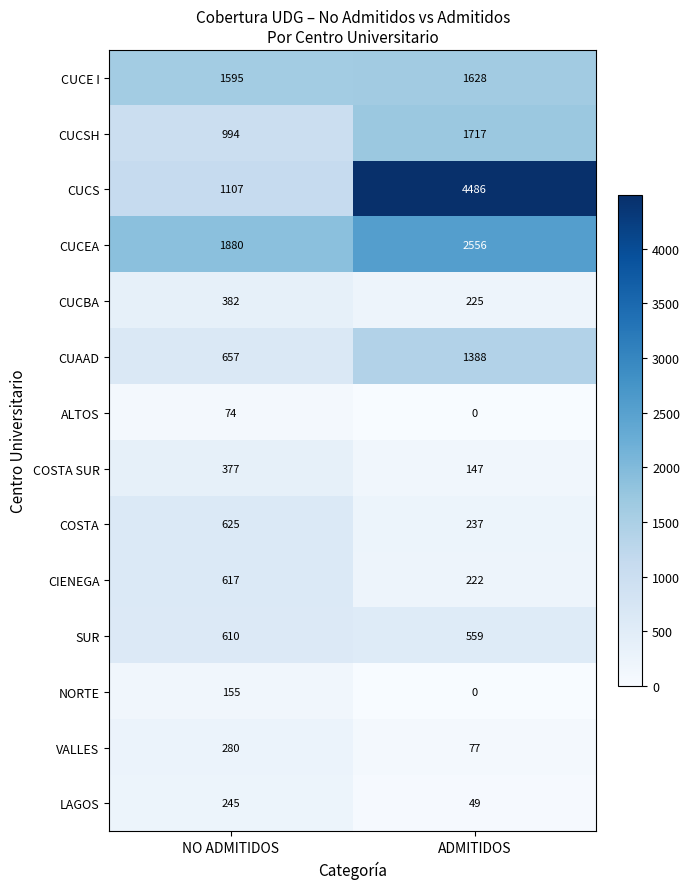

What is the spread (max minus min) of values at ADMITIDOS?

4486